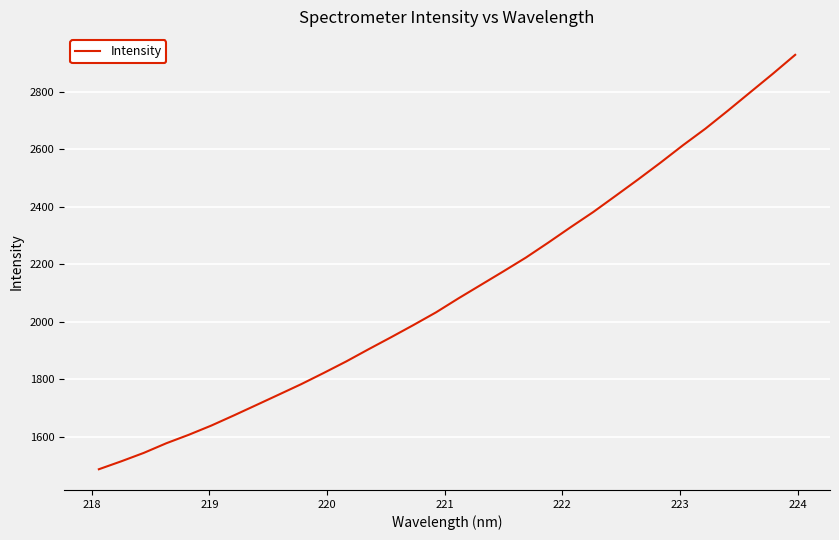

Does the chart display data point markers on the line(s)?

No